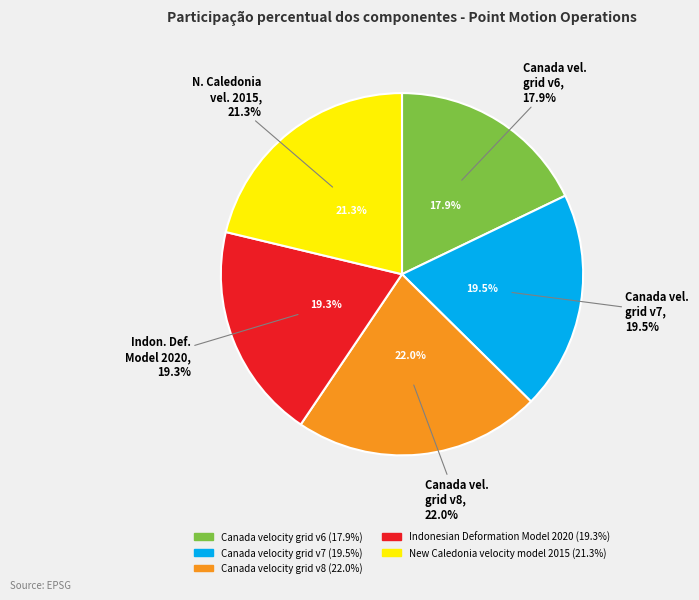

To the nearest percent, what is the combined percentage of Indonesian Deformation Model 2020 and Canada velocity grid v6?

37%